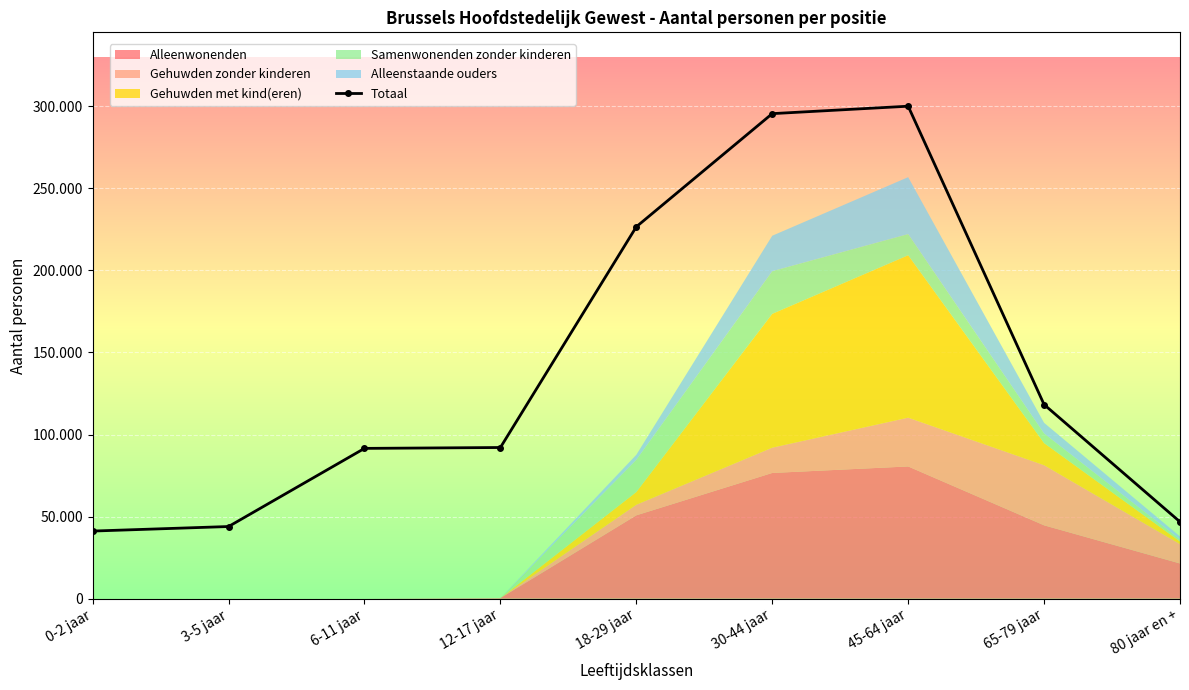

What is the ratio of the value at 45-64 jaar to the value at 0-2 jaar?

7.3